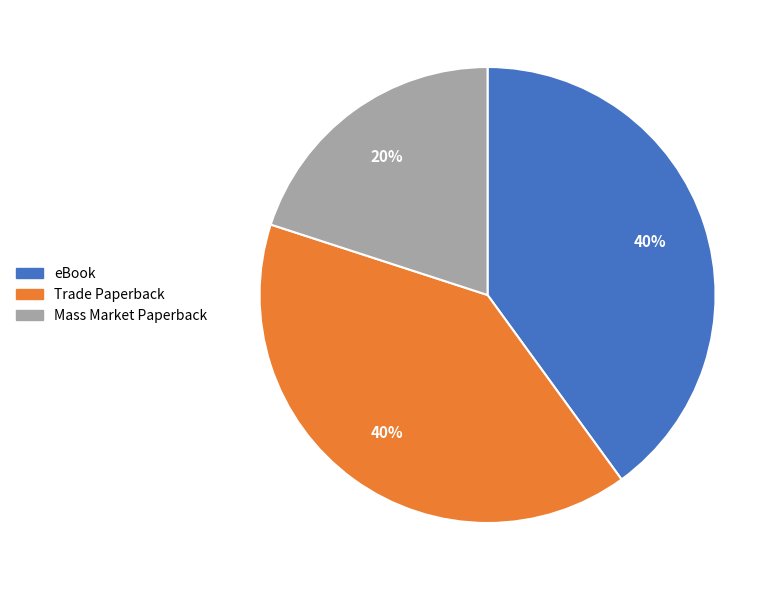

Is it true that eBook is 40% of the pie?

True